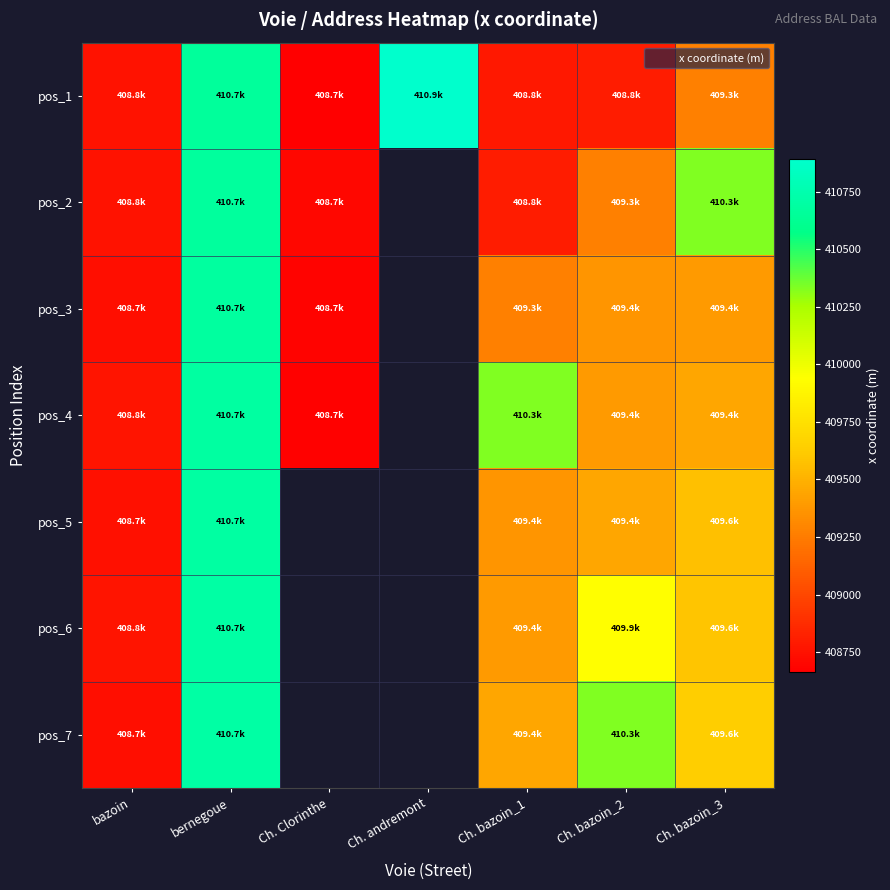

How many distinct data groups are displayed?

7